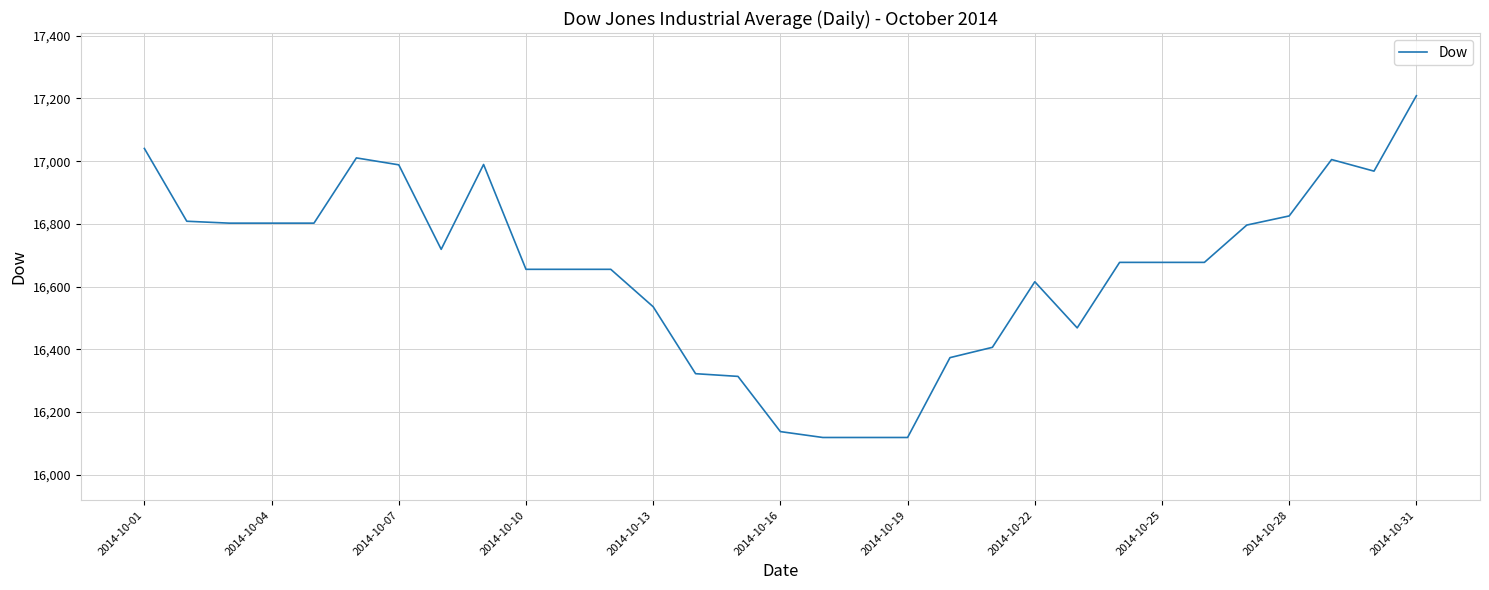

What is the smallest value displayed?

16118.4